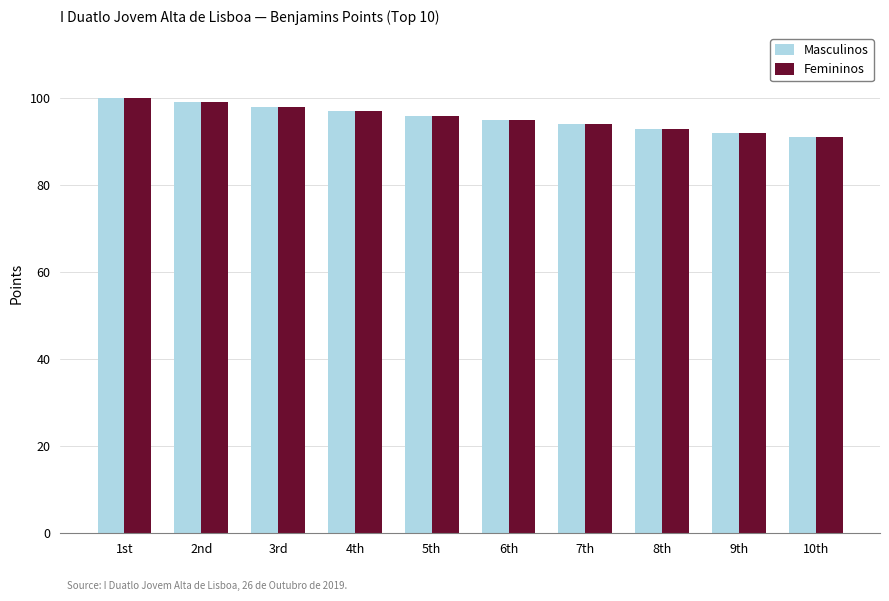

What is the maximum value shown in the chart?

100